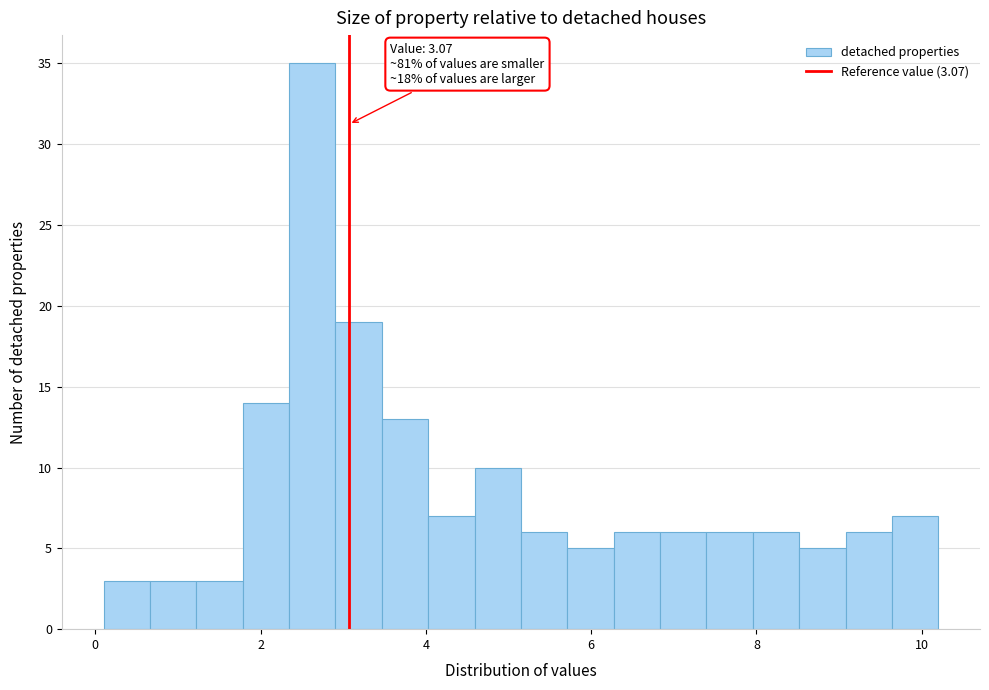

Read against the x-axis, roughly where is the centre of the tallest bar?

2.6